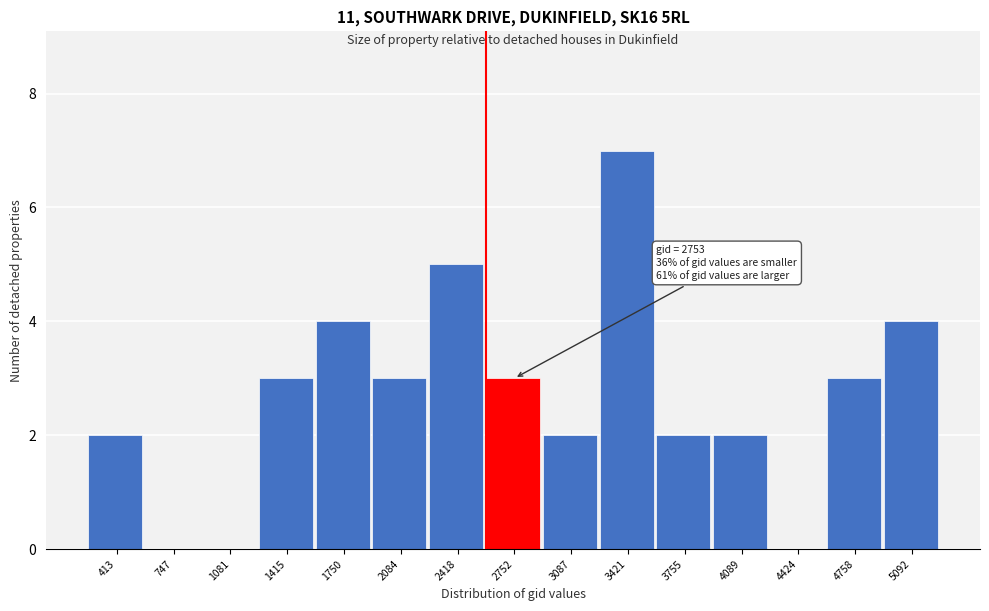

Reading left to right, what are all the values shown in this chart?

413=2	747=0	1081=0	1415=3	1750=4	2084=3	2418=5	2752=3	3087=2	3421=7	3755=2	4089=2	4424=0	4758=3	5092=4